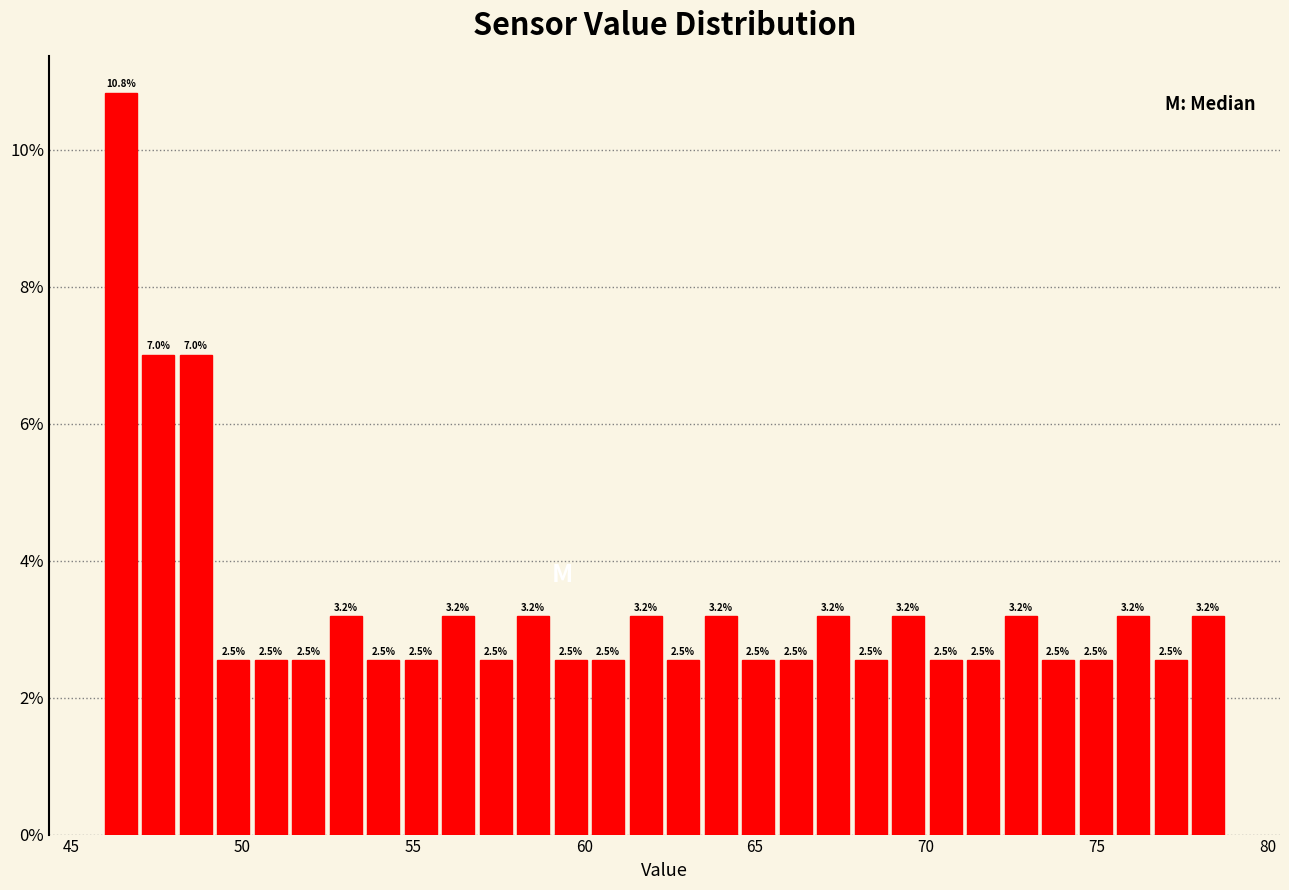

Around what value on the x-axis is the tallest bar? Give the approximate position of its centre, as read against the axis.

46.5